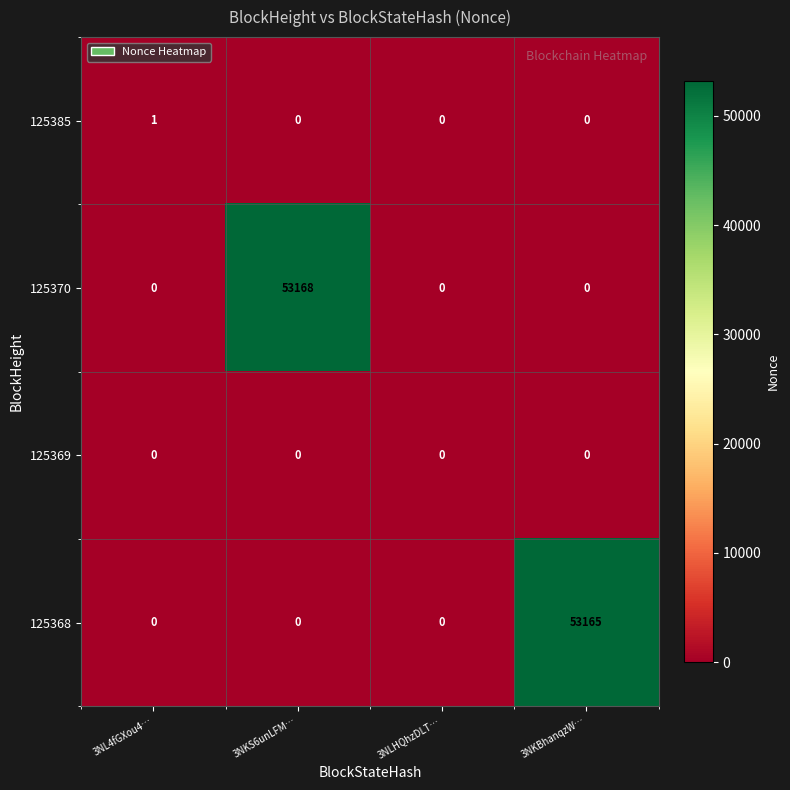

Rank the series by their maximum value, from lowest to highest.

125369, 125385, 125368, 125370